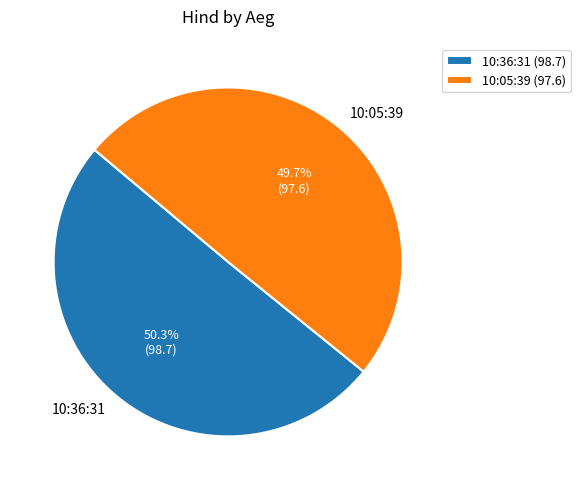

The 10:05:39 slice represents 44% of the pie. True or false?

False